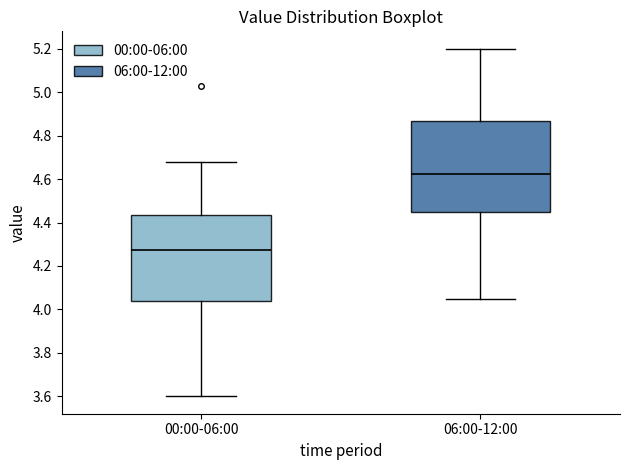

Where does the lower whisker of the box for 06:00-12:00 end on the y-axis? The values are not printed on the chart, so give them approximately, as read against the axis.

4.06